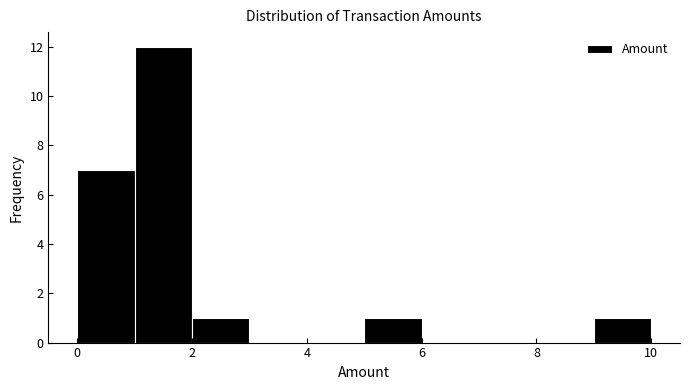

Reading left to right, list every bar in this chart as the range it spans on the x-axis followed by its height. The values are not printed on the chart, so give them approximately, as read against the axis.

0 to 1: 7
1 to 2: 12
2 to 3: 1
3 to 4: 0
4 to 5: 0
5 to 6: 1
6 to 7: 0
7 to 8: 0
8 to 9: 0
9 to 10: 1